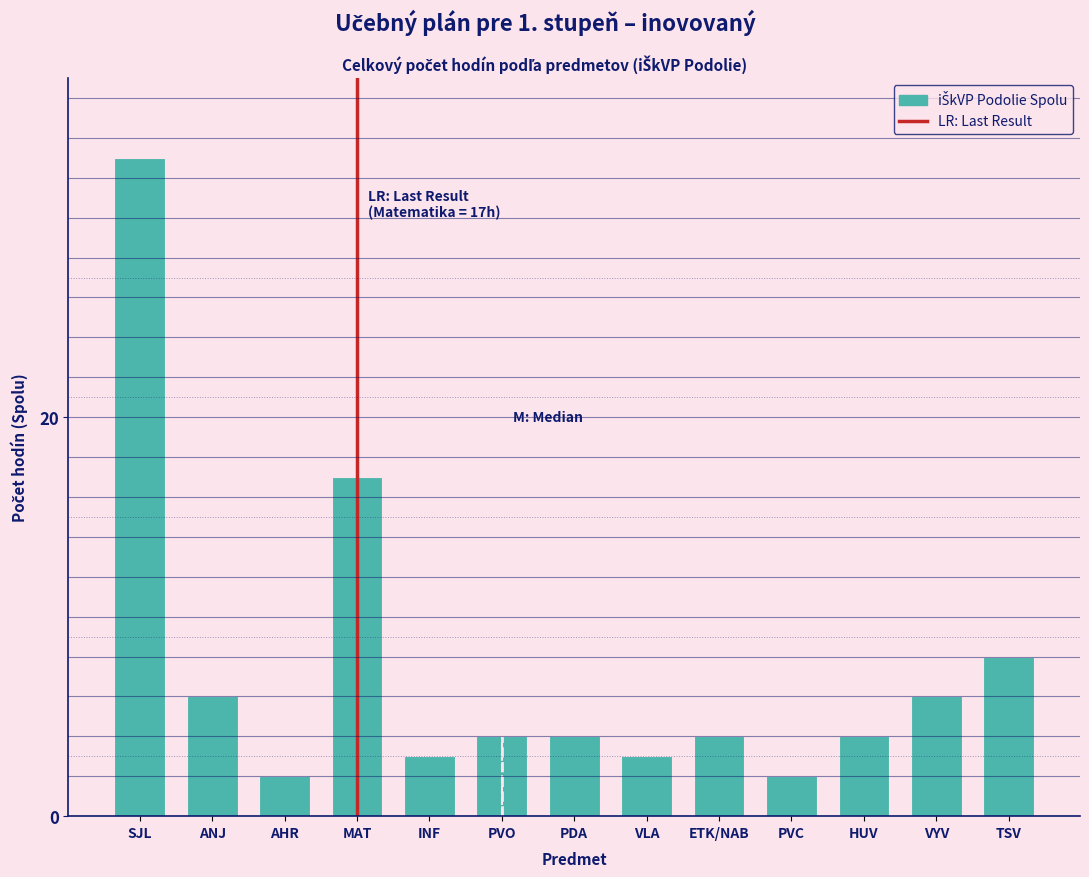

Reading right to left, what are all the values shown in this chart?

8	6	4	2	4	3	4	4	3	17	2	6	33